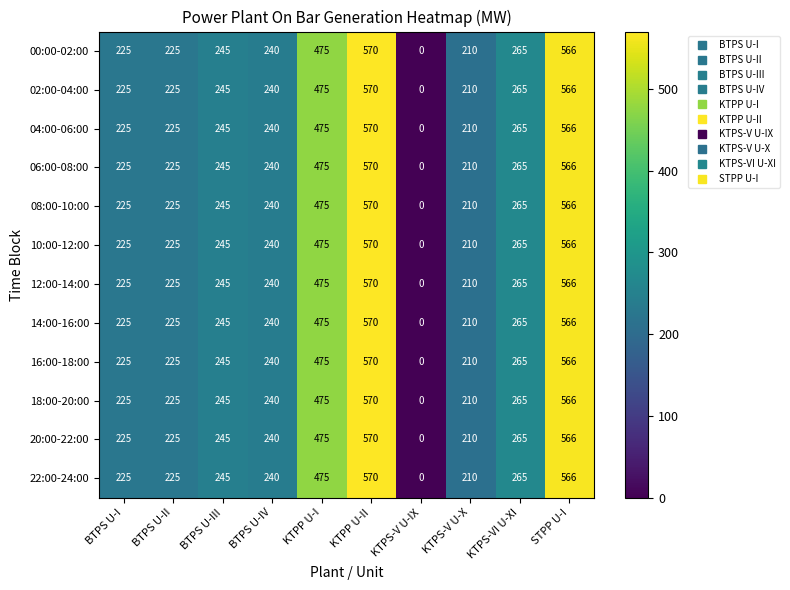

How many data points in 10:00-12:00 are less than 245?

5